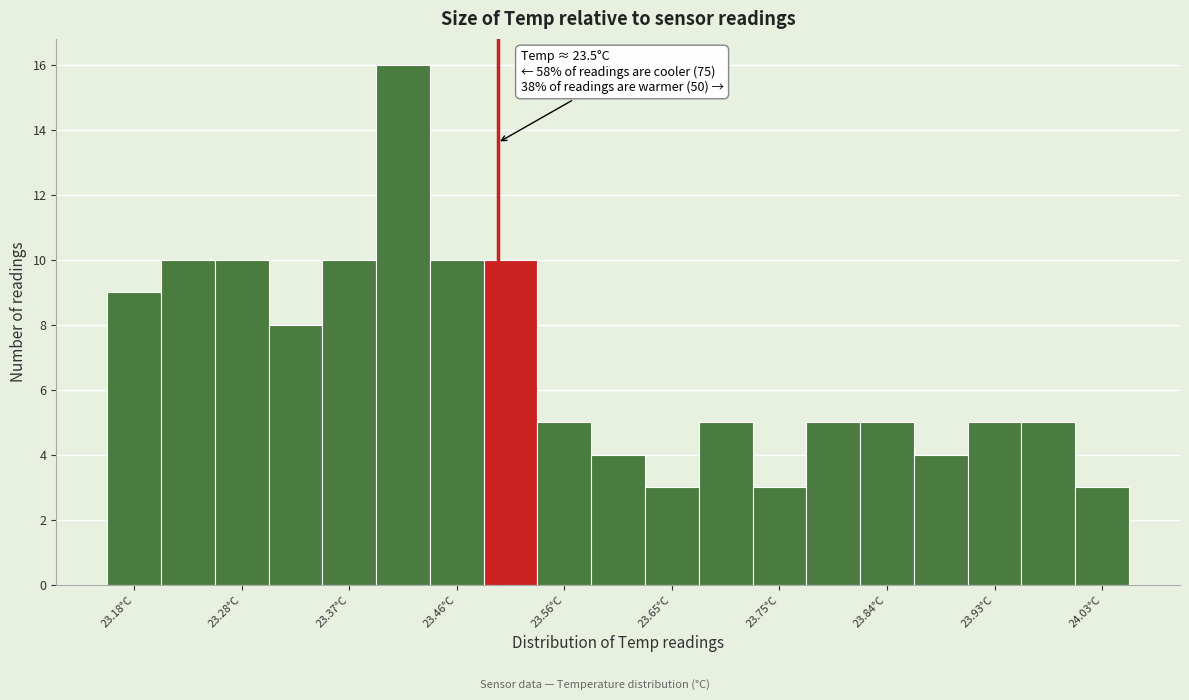

Which range on the x-axis has the tallest bar?

23.39 to 23.44